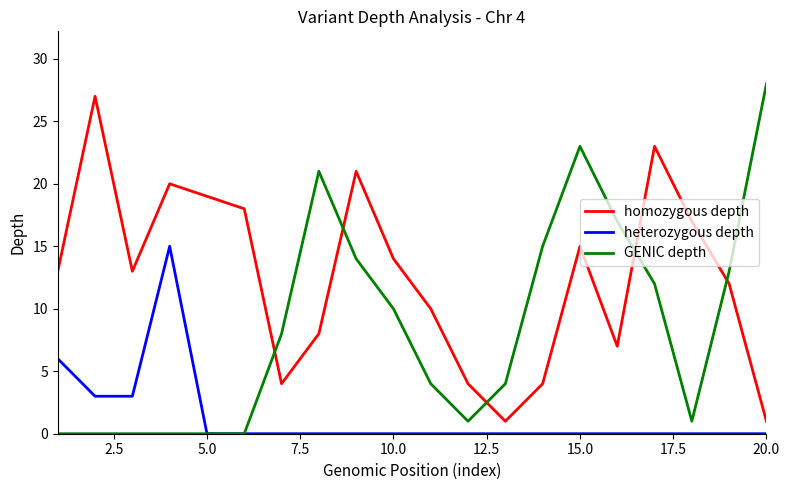

List the series in order of their overall mean, lowest first.

heterozygous depth, GENIC depth, homozygous depth